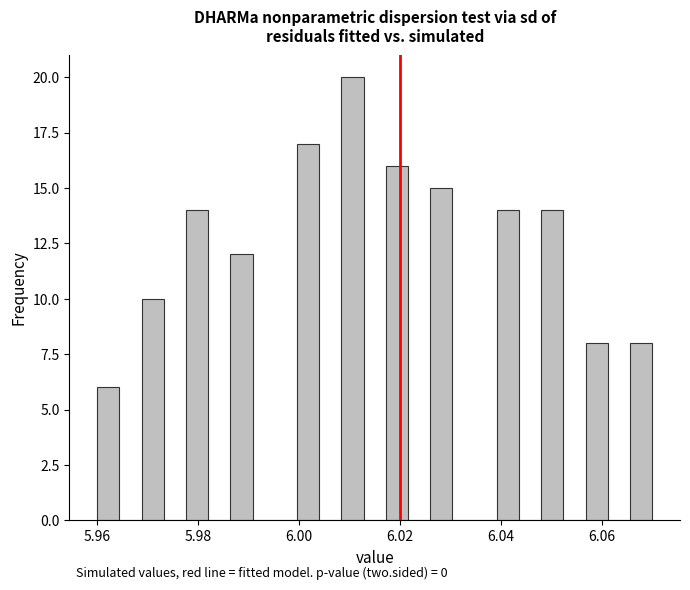

Around what value on the x-axis is the tallest bar? Give the approximate position of its centre, as read against the axis.

6.010